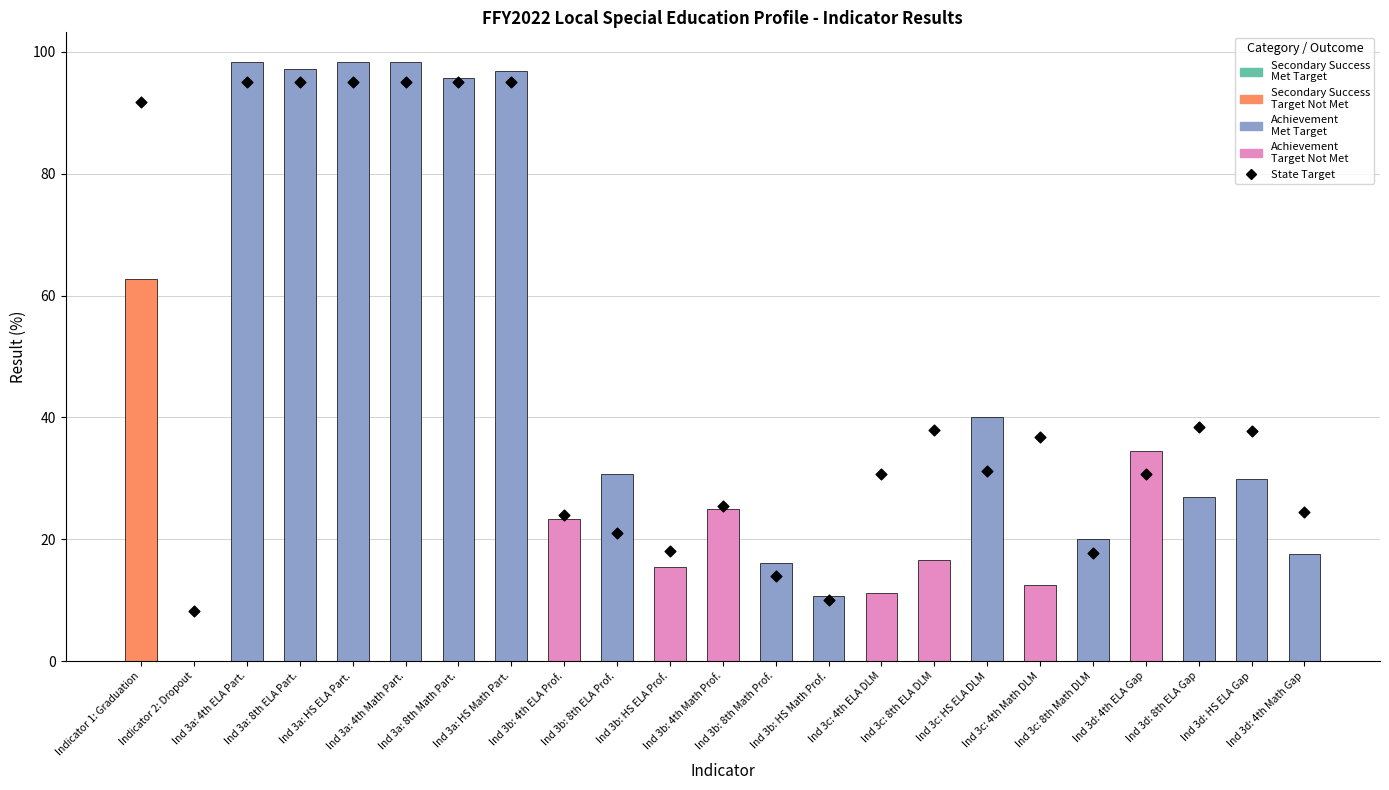

What is the change in value from Ind 3a: HS Math Part. to Ind 3b: HS ELA Prof.?

-77.0